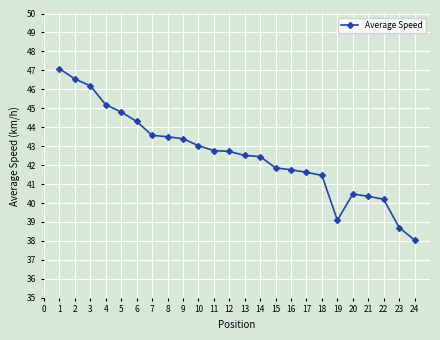

Between 2 and 12, which is larger?

2